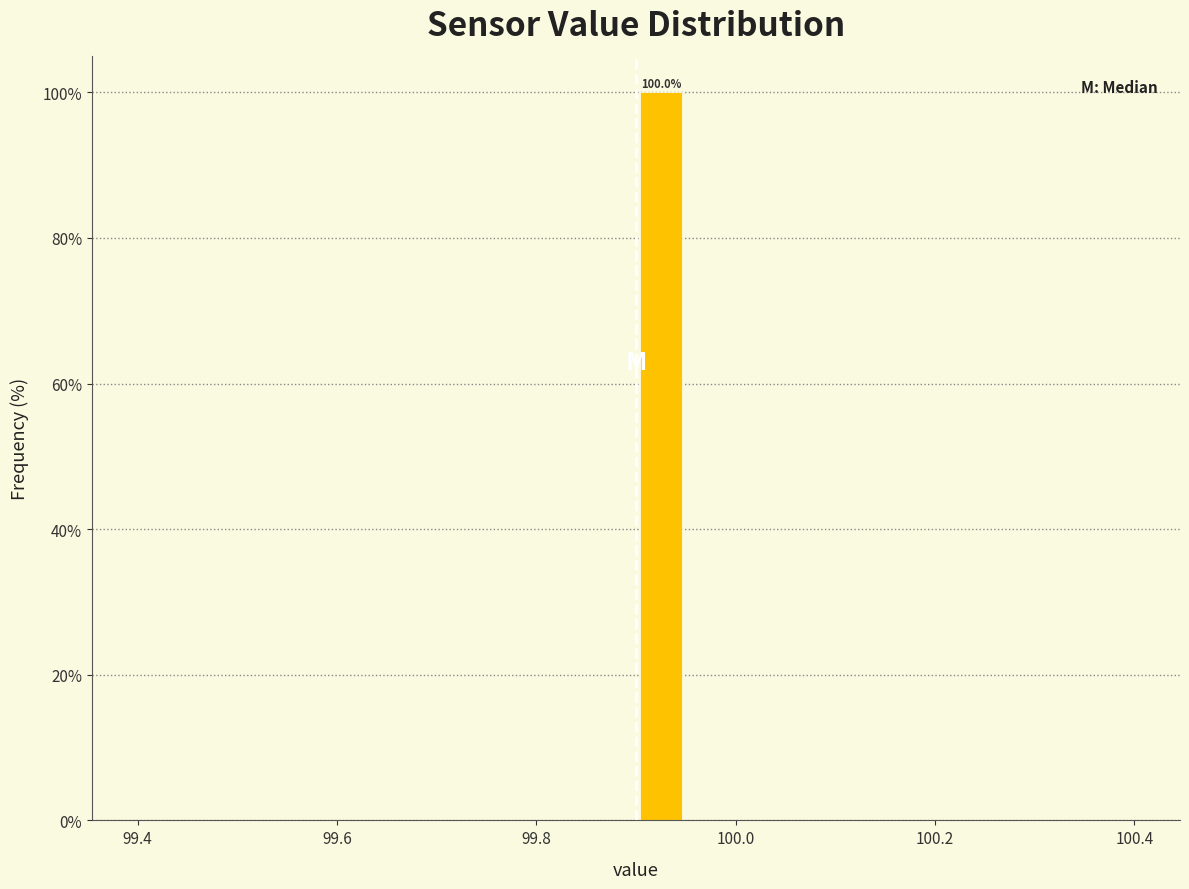

Read against the x-axis, roughly where is the centre of the tallest bar?

99.92